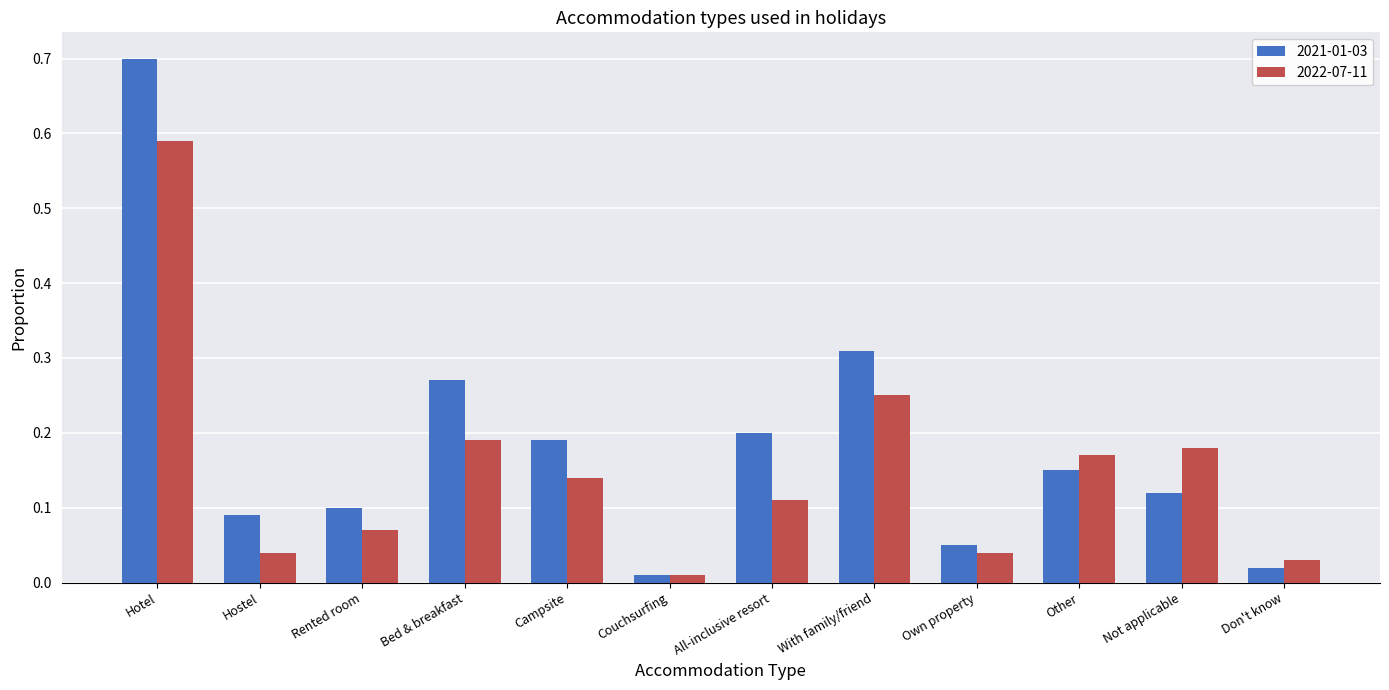

Which series has the widest spread of values?

2021-01-03